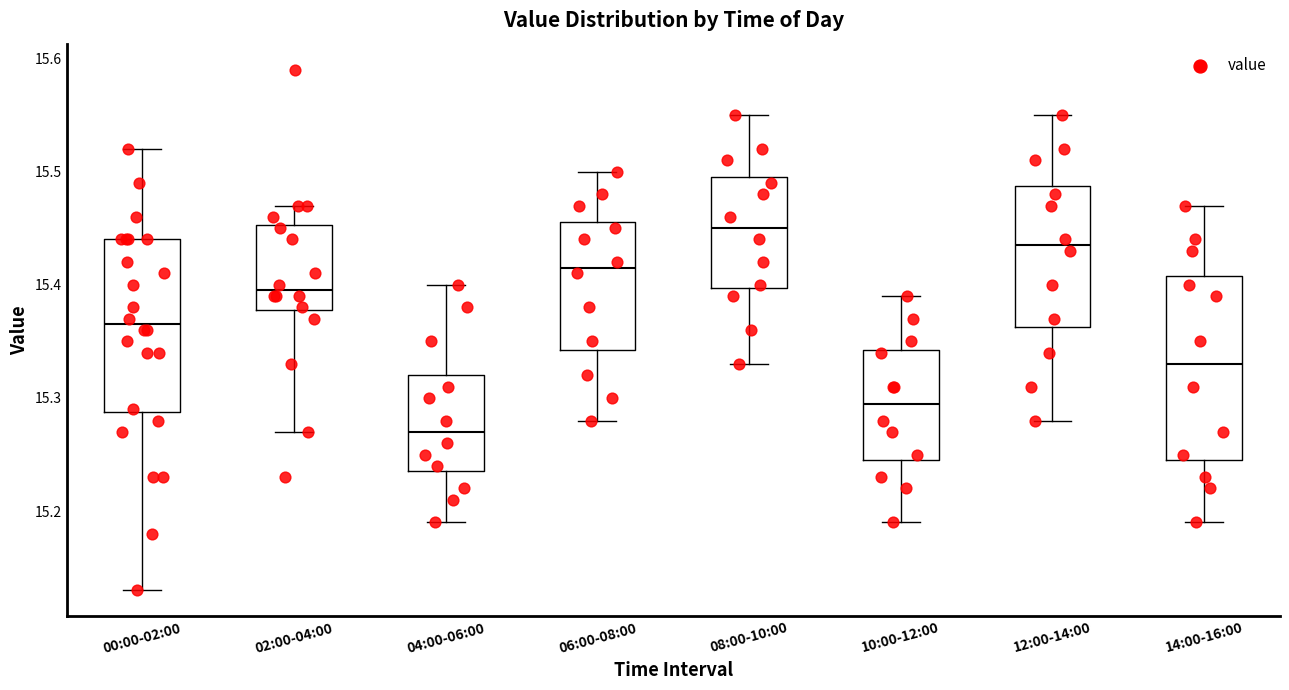

Which box has the highest median line?

08:00-10:00